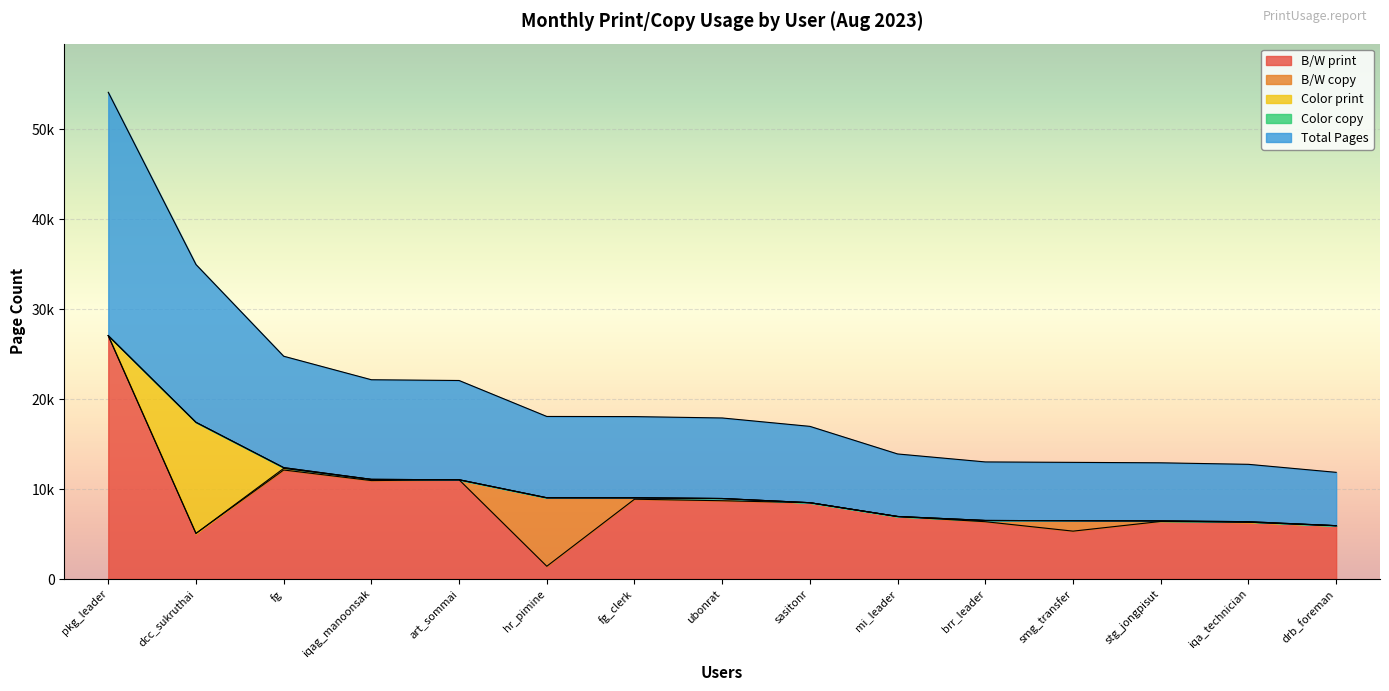

Rank the categories by Total Pages value from lowest to highest.

drb_foreman, iqa_technician, stg_jongpisut, smg_transfer, brr_leader, mi_leader, sasitonr, ubonrat, fg_clerk, hr_pimine, art_sommai, iqag_manoonsak, fg, dcc_sukruthai, pkg_leader